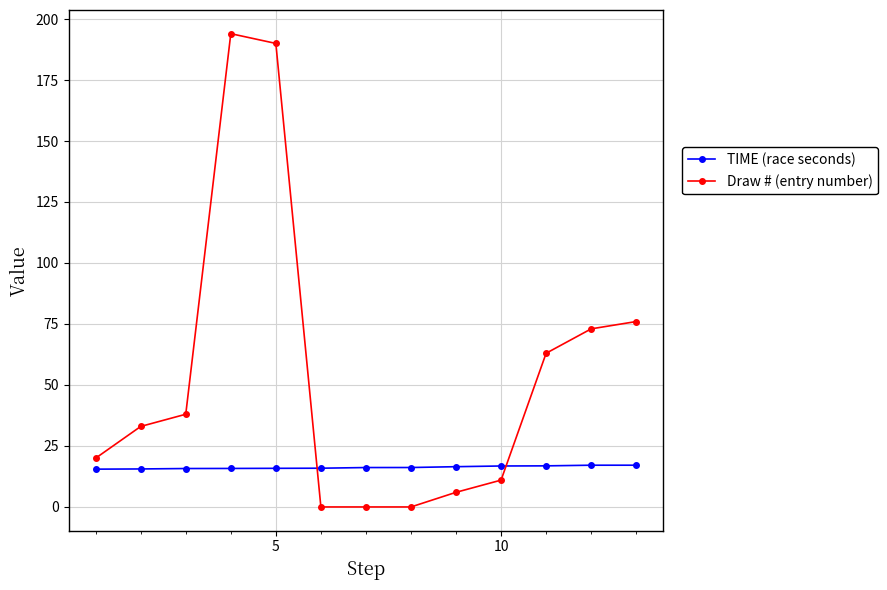

How many categories are shown in the chart?

13